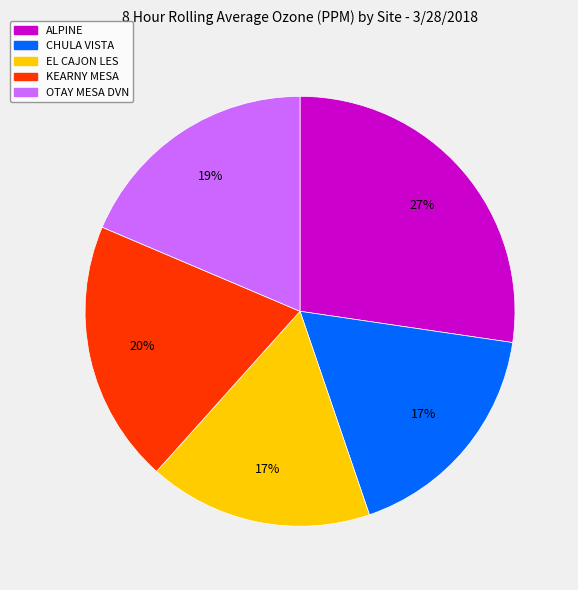

To the nearest percent, what is the combined percentage of KEARNY MESA and EL CAJON LES?

37%